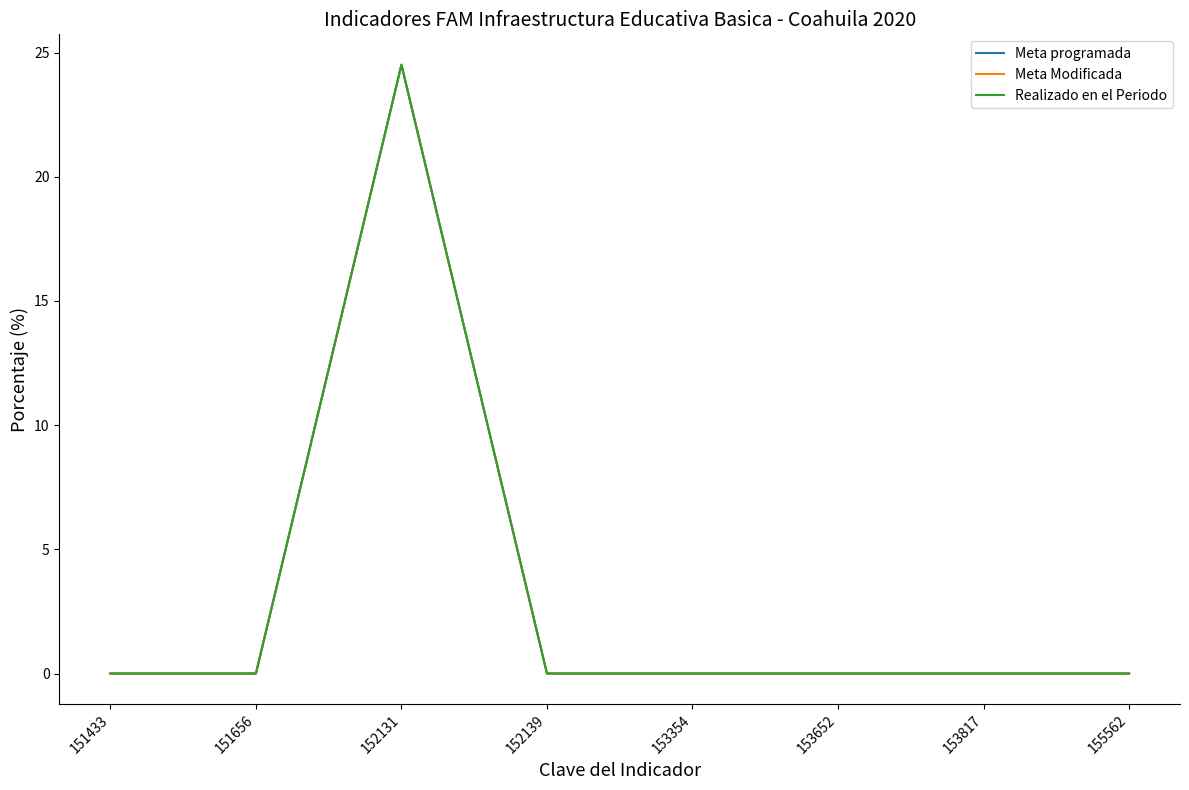

Reading left to right, what are all the values shown in this chart?

Meta programada: 151433=0.0	151656=0.0	152131=24.5	152139=0.0	153354=0.0	153652=0.0	153817=0.0	155562=0.0
Meta Modificada: 151433=0.0	151656=0.0	152131=24.5	152139=0.0	153354=0.0	153652=0.0	153817=0.0	155562=0.0
Realizado en el Periodo: 151433=0.0	151656=0.0	152131=24.5	152139=0.0	153354=0.0	153652=0.0	153817=0.0	155562=0.0